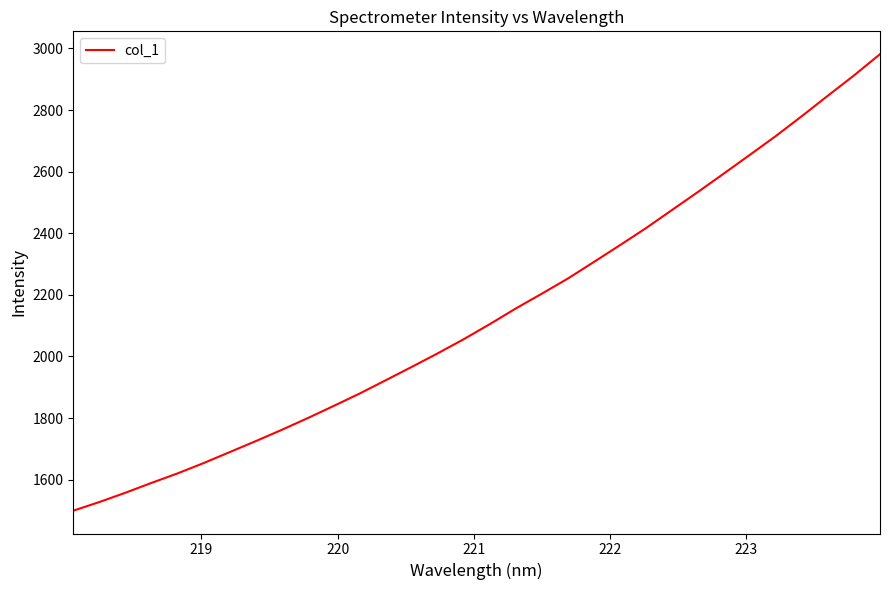

What is the greatest value displayed?

2981.6